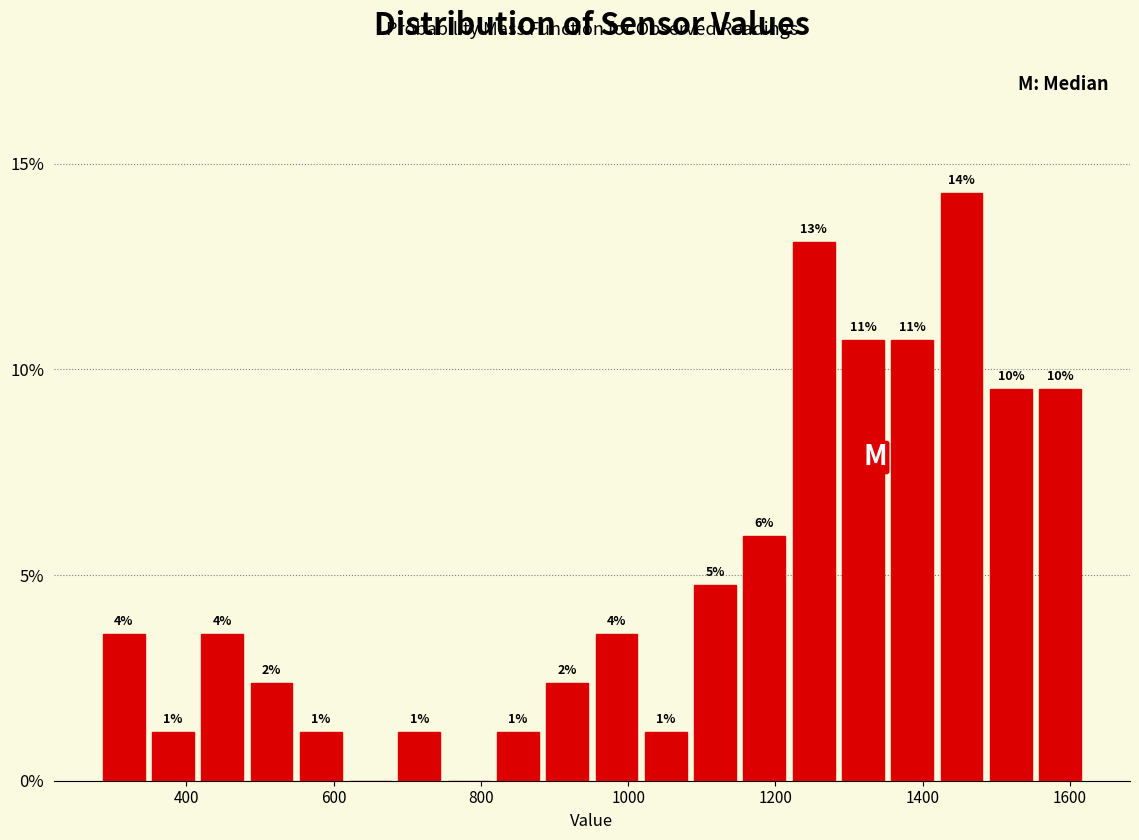

Around what value on the x-axis is the tallest bar? Give the approximate position of its centre, as read against the axis.

1460